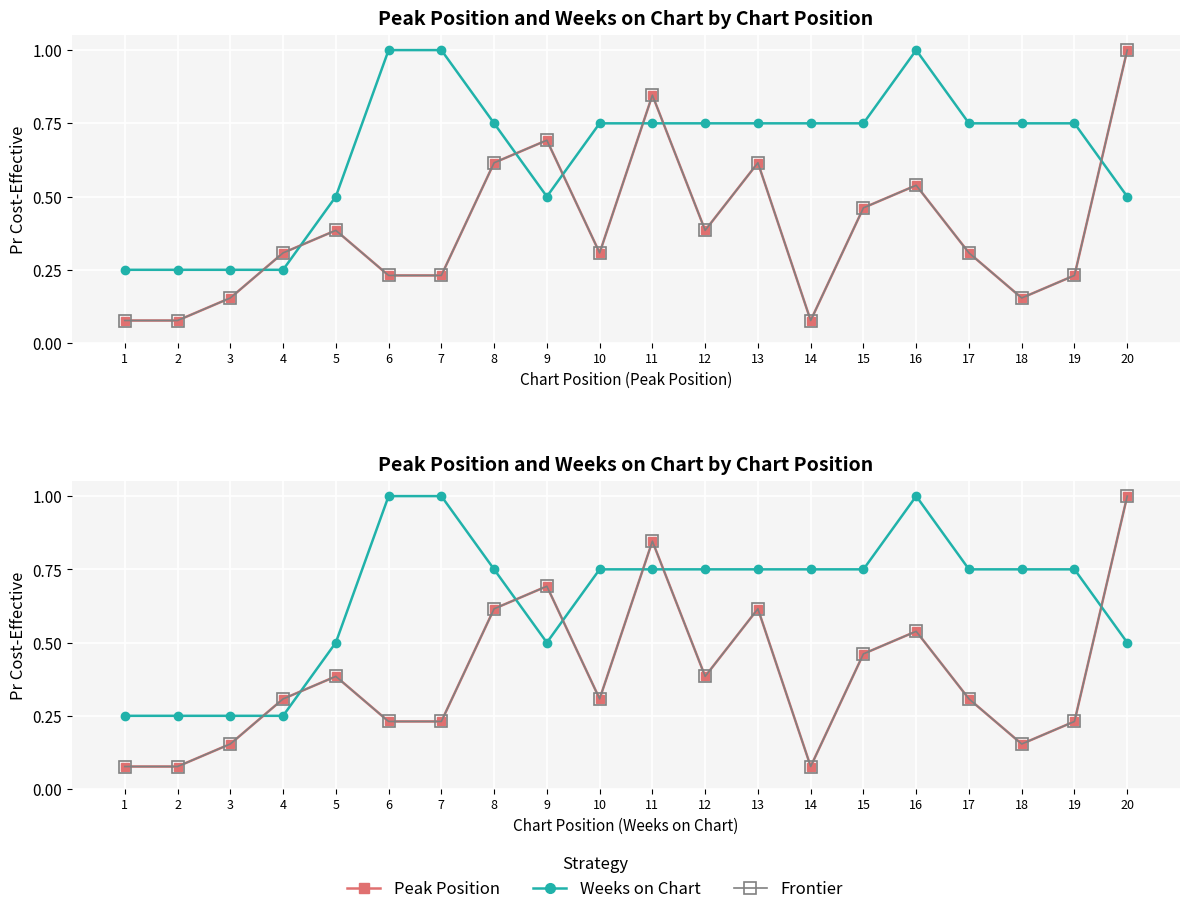

True or false: Frontier has more than 0 points higher than both neighbors.

True